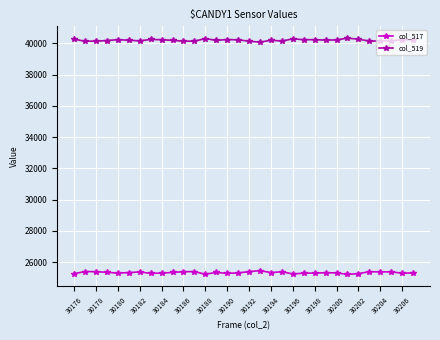

True or false: col_517 has more than 1 points higher than both neighbors.

True